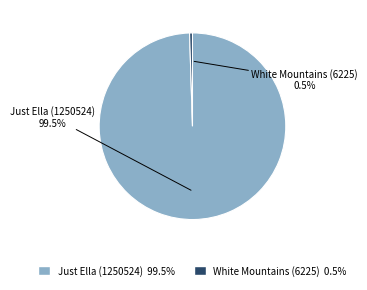

How much of the chart is everything except White Mountains (6225)?

99.5%